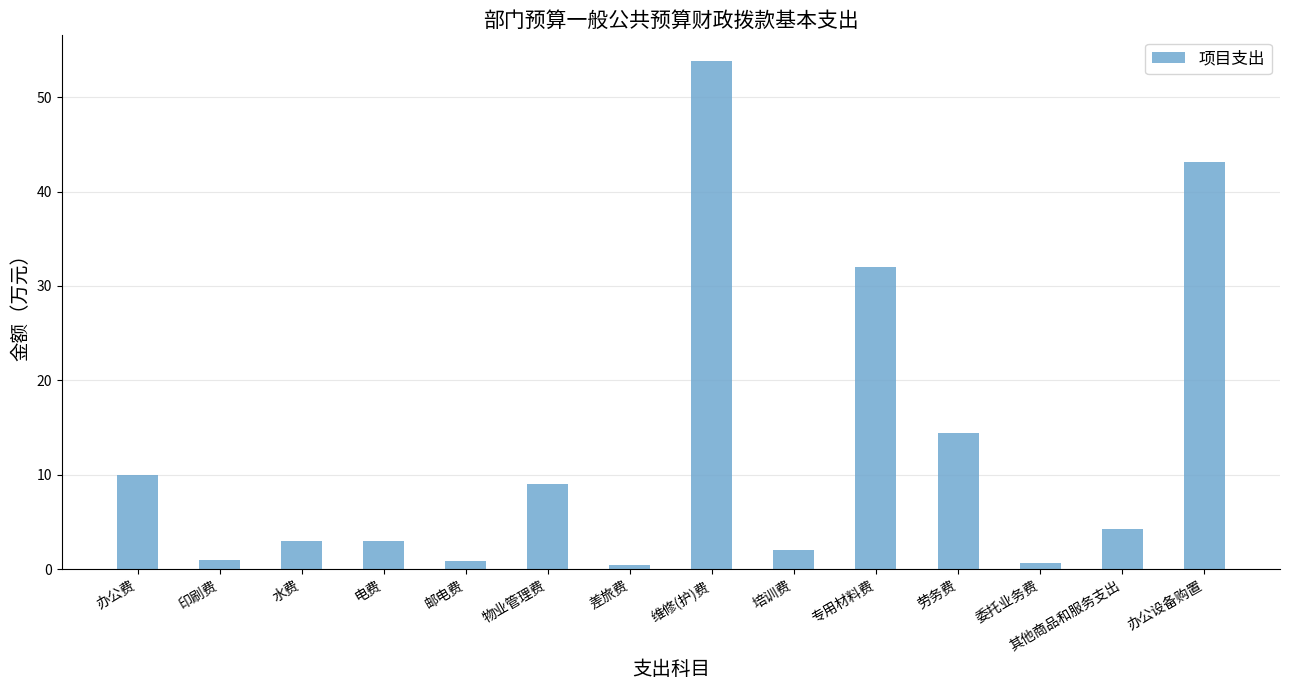

What is the ratio of the value at 办公费 to the value at 维修(护)费?

0.2